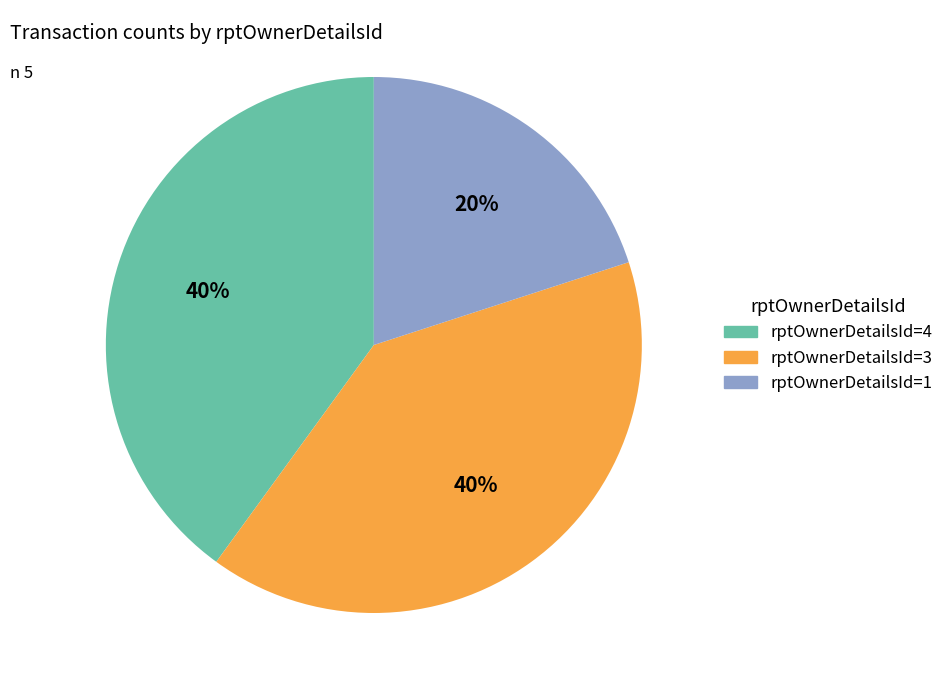

How many segments does this pie chart have?

3